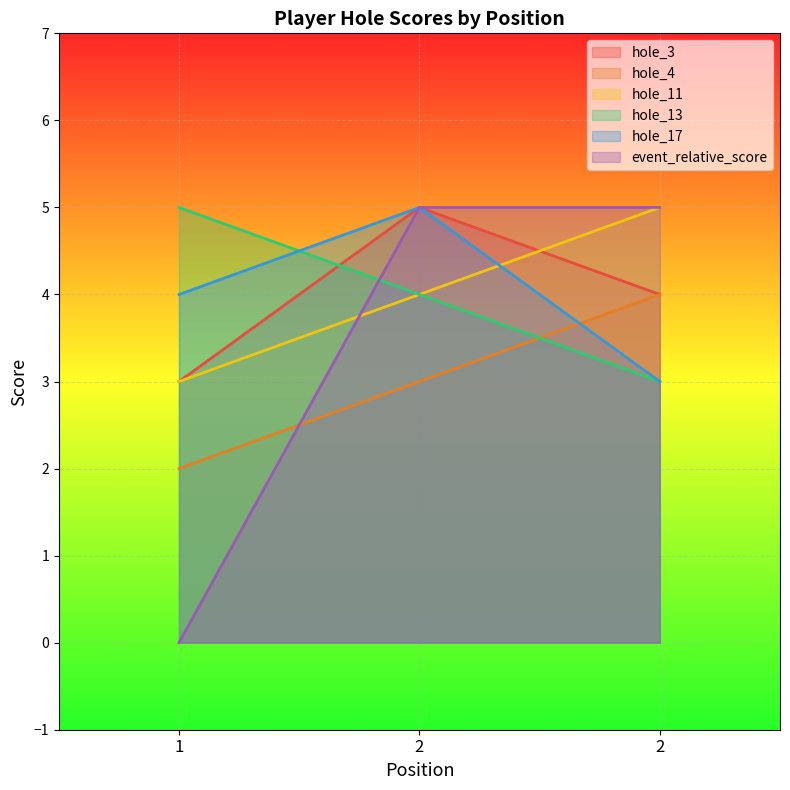

How many values in event_relative_score are above zero?

2